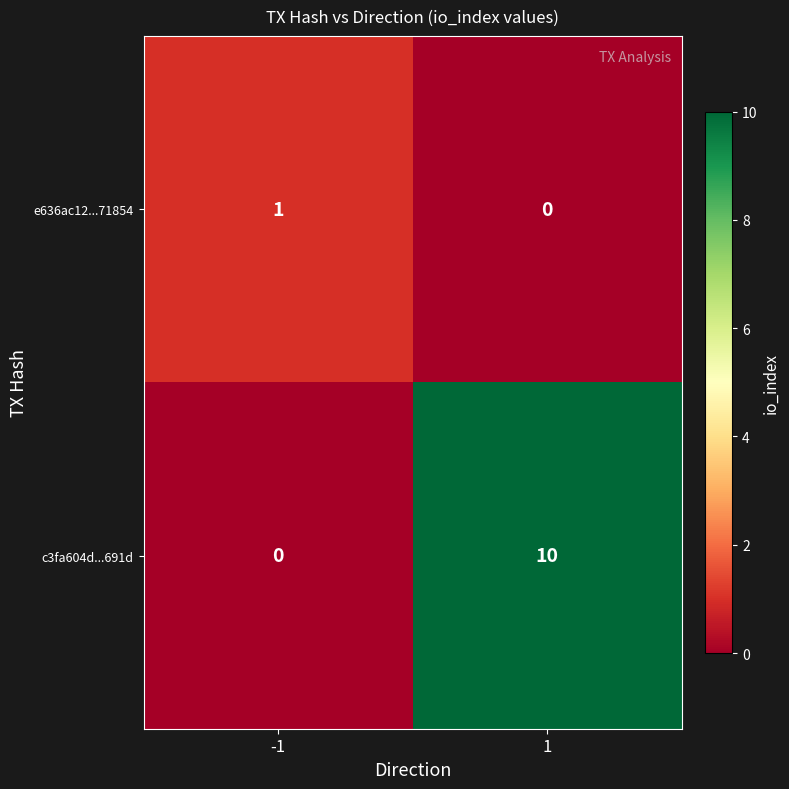

Reading right to left, transcribe all the data shown in this chart.

e636ac12...71854: 0	1
c3fa604d...691d: 10	0